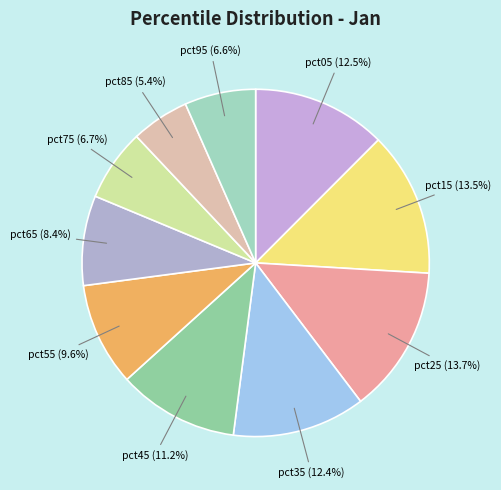

Which has a higher value, pct55 or pct35?

pct35